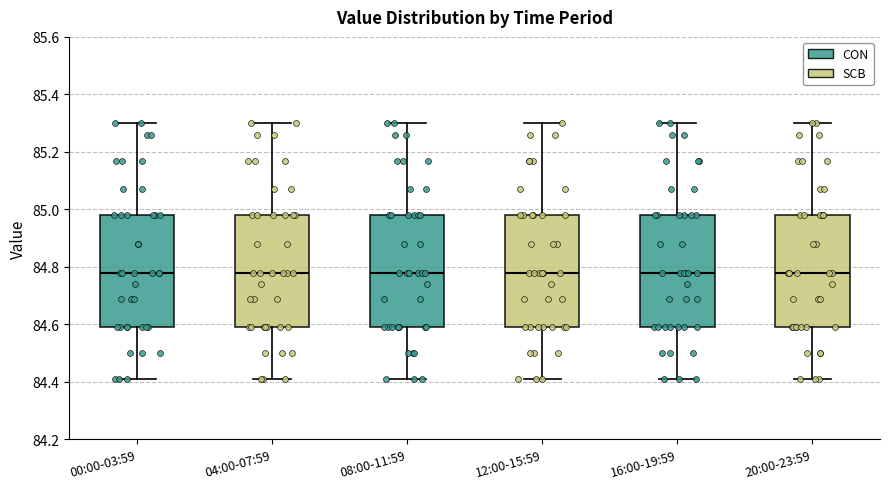

Where does the upper whisker of the box for 20:00-23:59 end on the y-axis? The values are not printed on the chart, so give them approximately, as read against the axis.

85.30